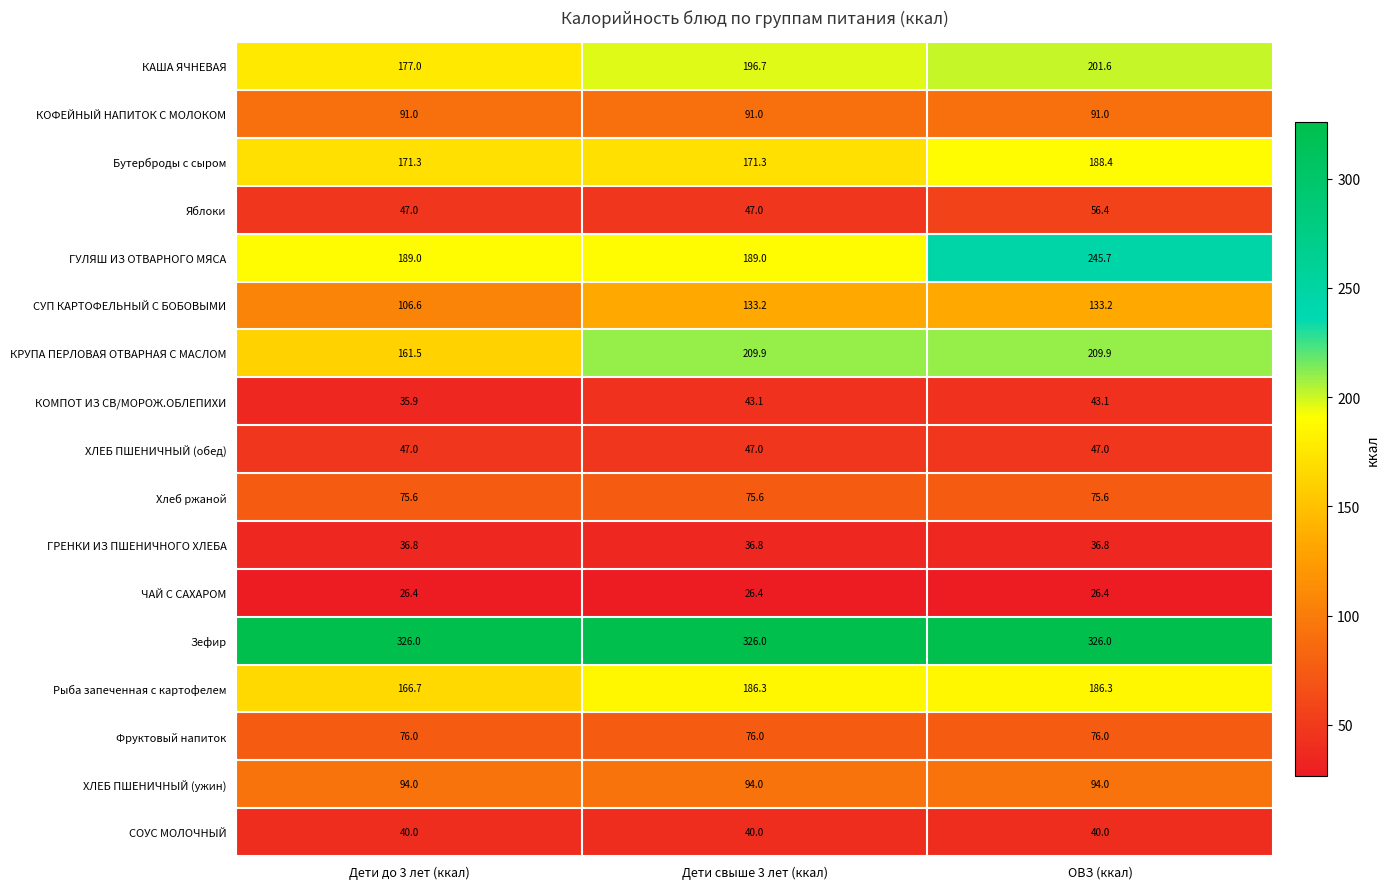

The value of КРУПА ПЕРЛОВАЯ ОТВАРНАЯ С МАСЛОМ at Дети свыше 3 лет (ккал) is 80.5. True or false?

False